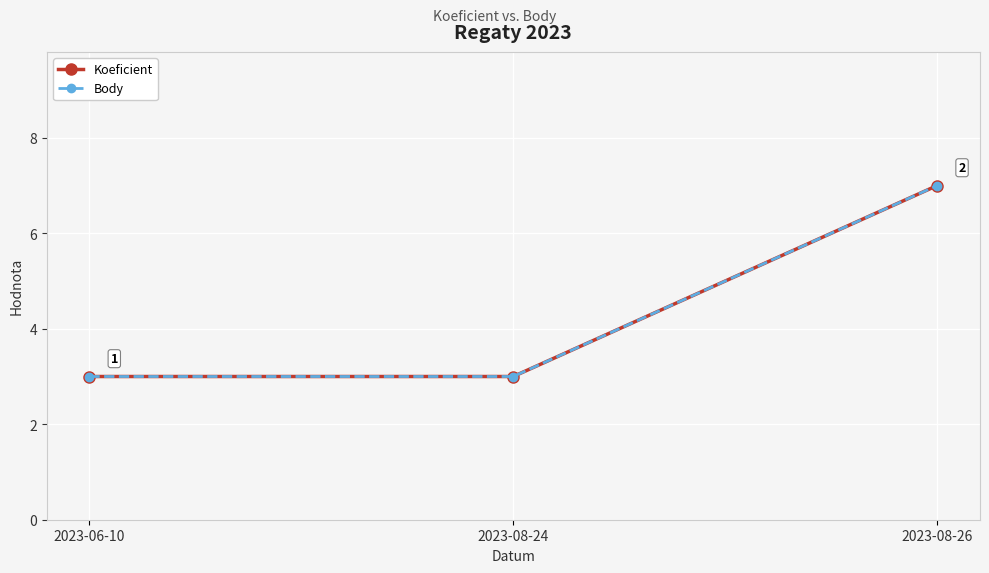

What is the maximum value for Koeficient?

7